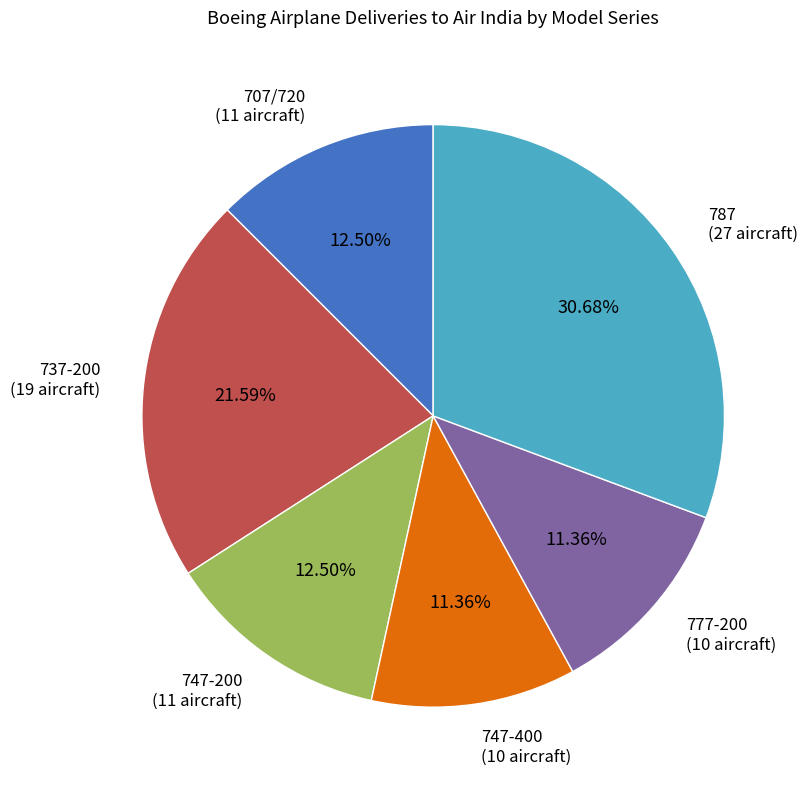

Is there any slice that represents more than half of the pie?

No